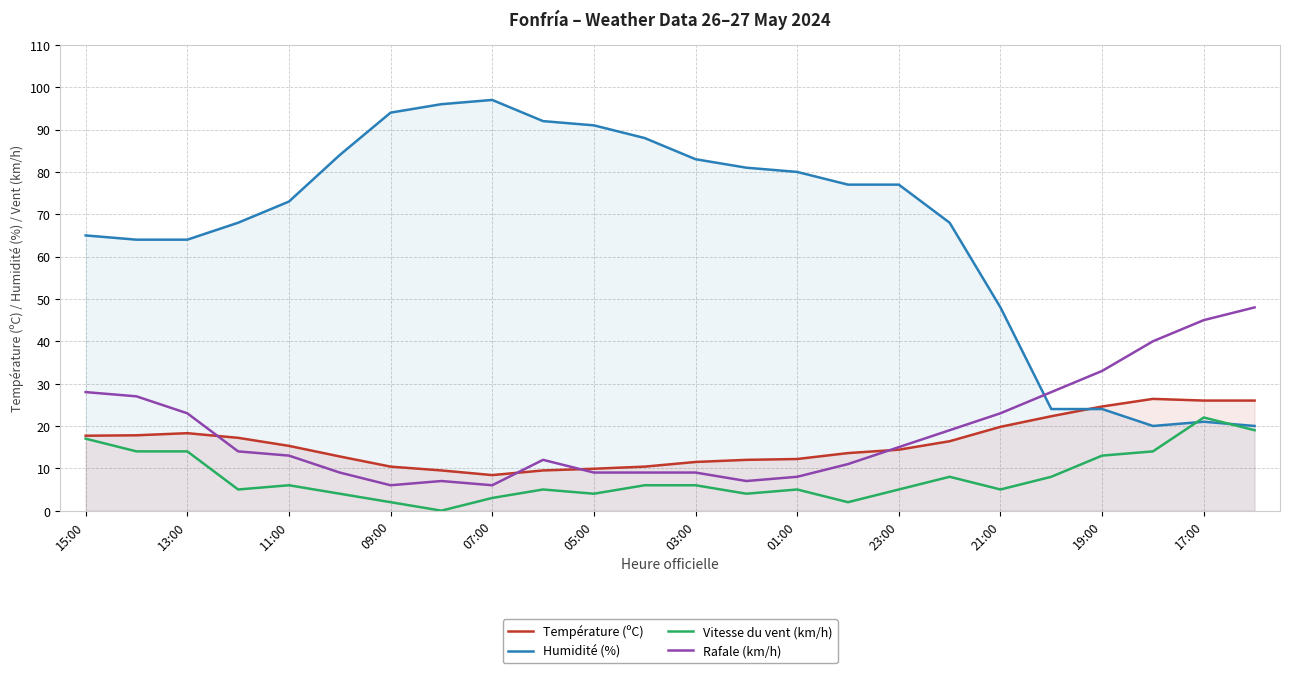

Count the number of categories in the chart.

24